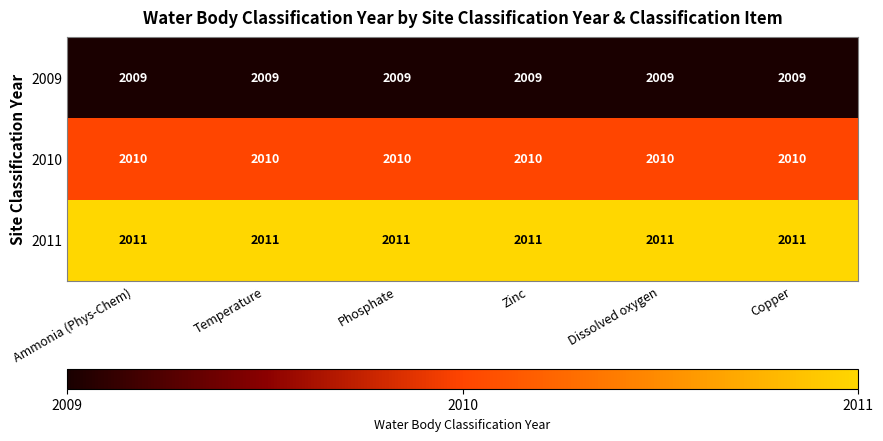

What is the sum of the 2009 values at Copper and Dissolved oxygen?

4018